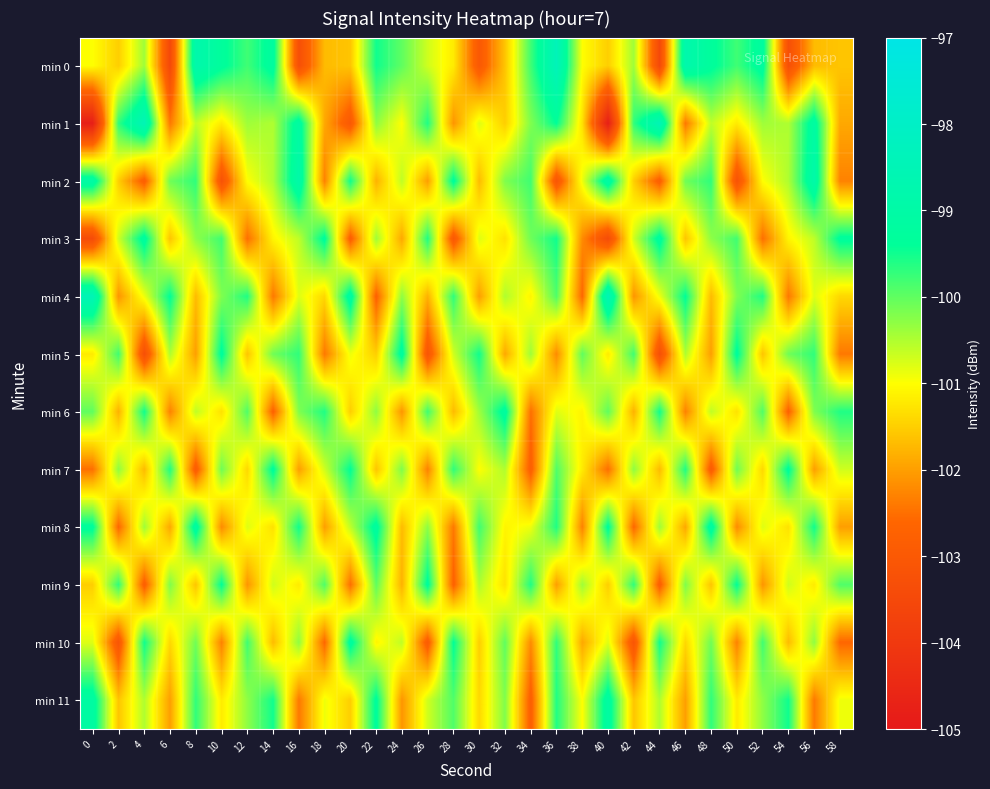

Which series has the largest total across all categories?

min 11